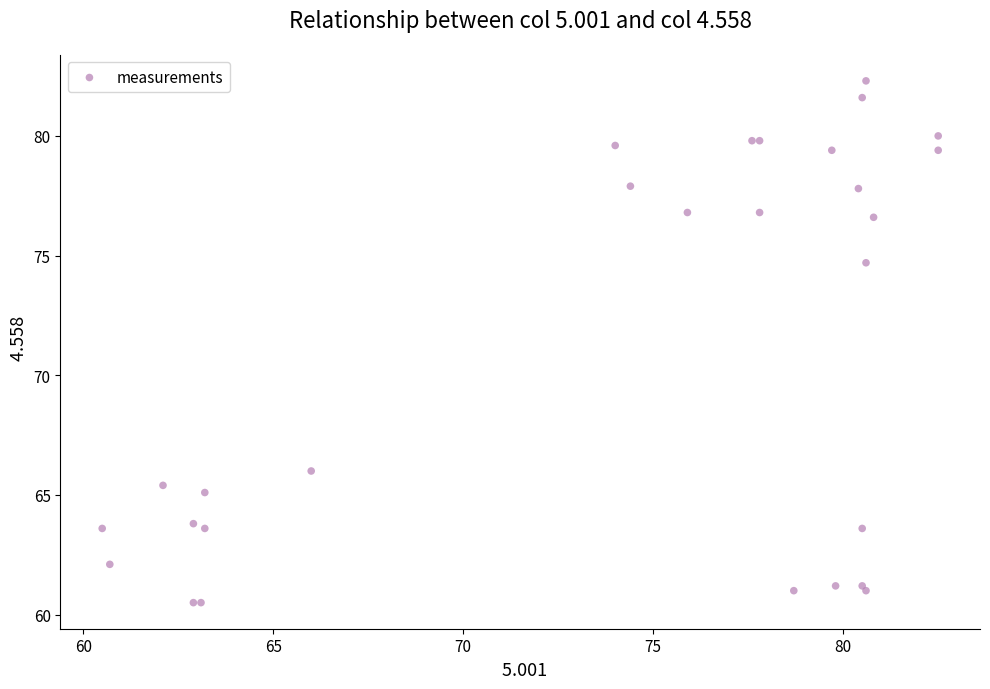

What Y value in the scatter plot is closest to 71?

74.7